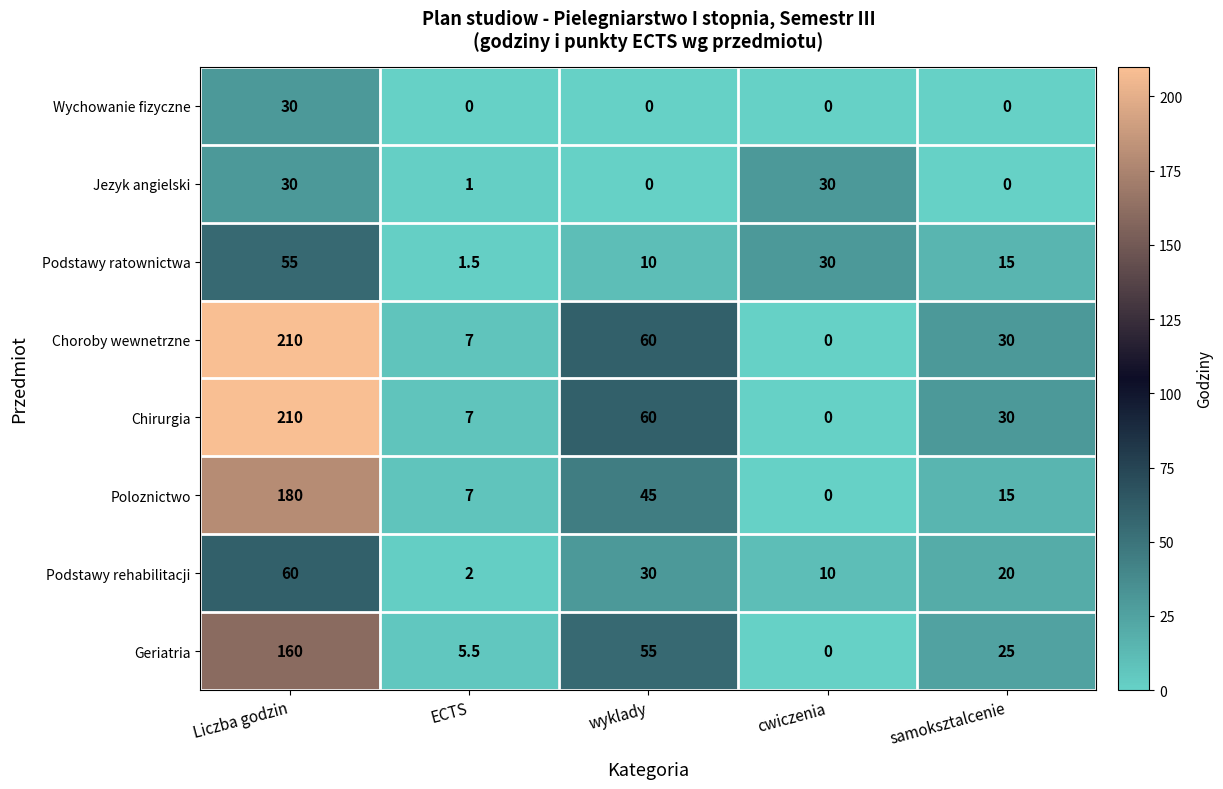

What is the difference between the Choroby wewnetrzne values at wyklady and Liczba godzin?

150.0